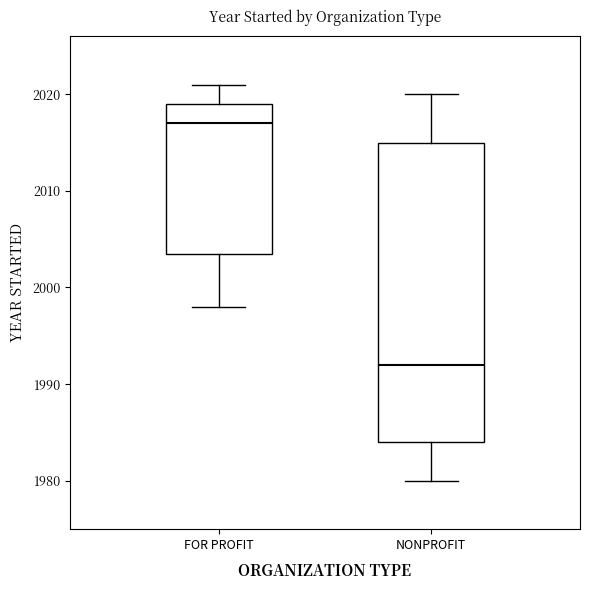

Where is the upper edge of the box for NONPROFIT on the y-axis? The values are not printed on the chart, so give them approximately, as read against the axis.

2015